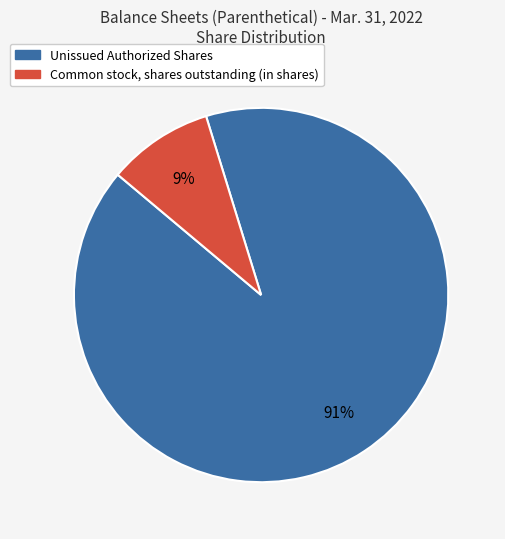

To the nearest percent, what is the average slice percentage?

50%